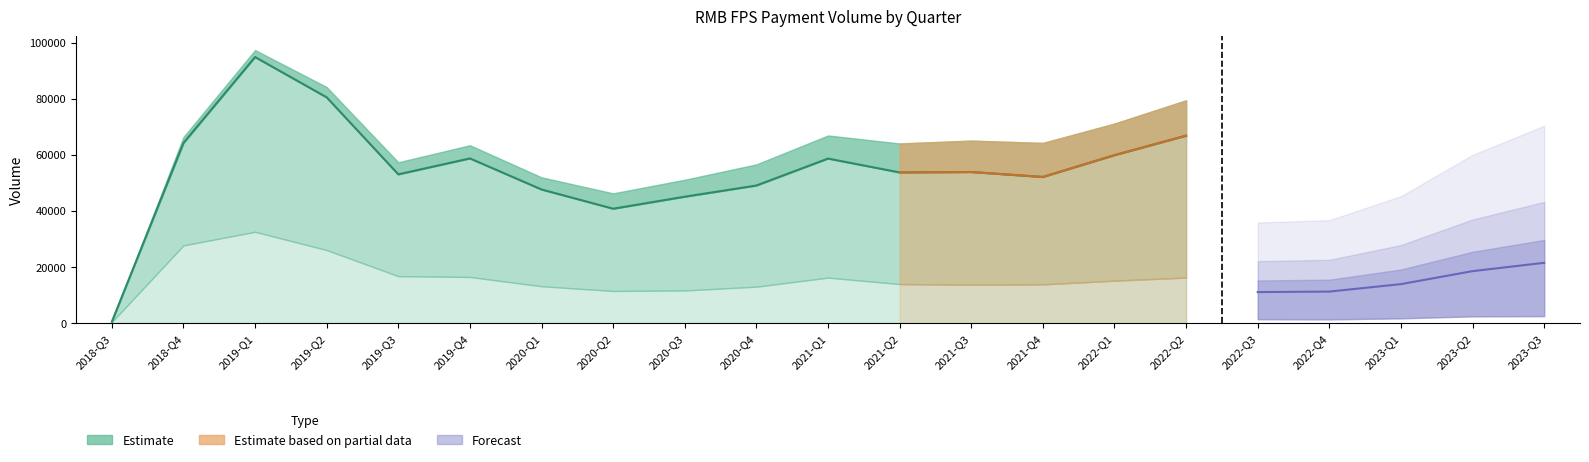

What position from the left is 2019-Q3?

5